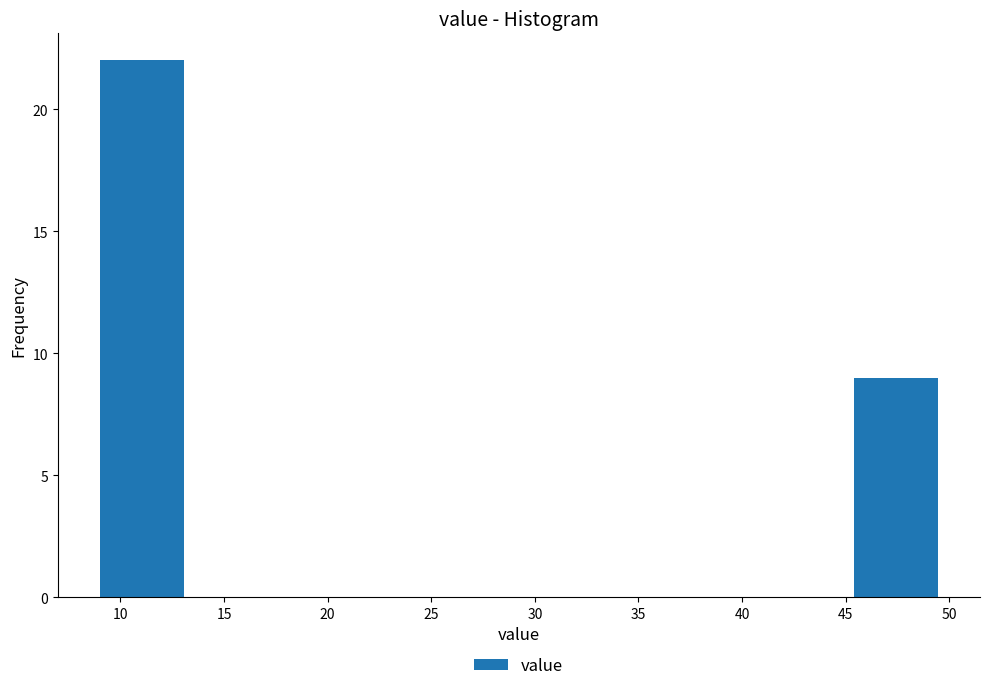

Reading left to right, transcribe this chart: for each bar, give the range it covers on the x-axis and its height. Neither the bar edges nor the heights are printed on the chart, so give them approximately, as read against the axes.

9.0 to 13.0: 22
13.0 to 17.0: 0
17.0 to 21.0: 0
21.0 to 25.0: 0
25.0 to 29.0: 0
29.0 to 33.5: 0
33.5 to 37.5: 0
37.5 to 41.5: 0
41.5 to 45.5: 0
45.5 to 49.5: 9